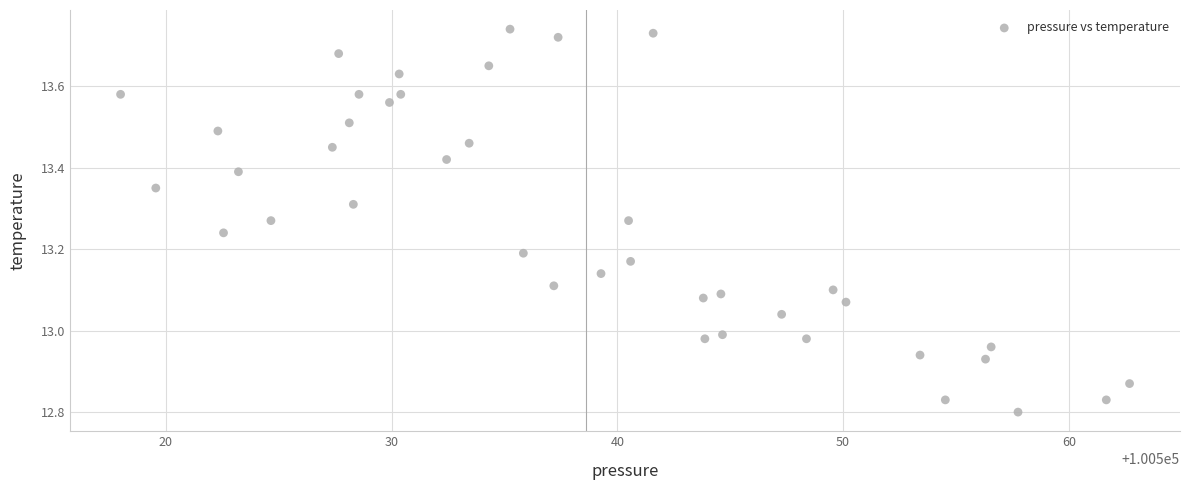

What is the range of X values (max minus min)?

44.7